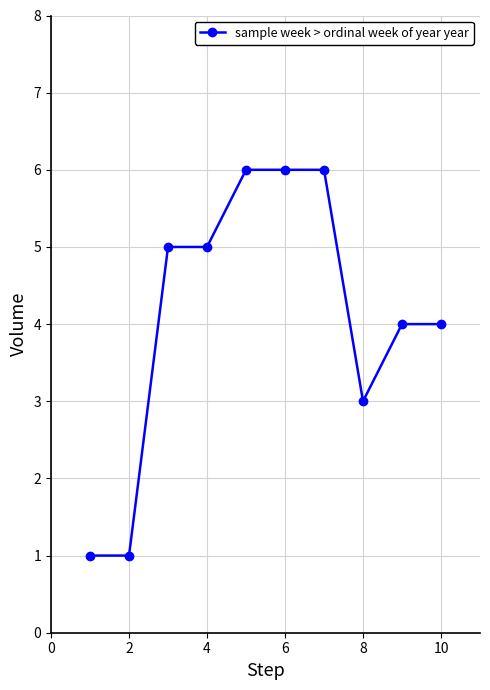

What is the sum of all values?

41